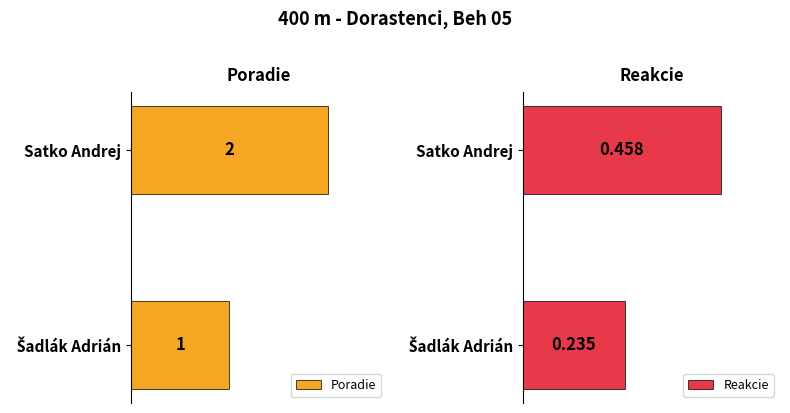

What is the sum of all Reakcie values?

0.7